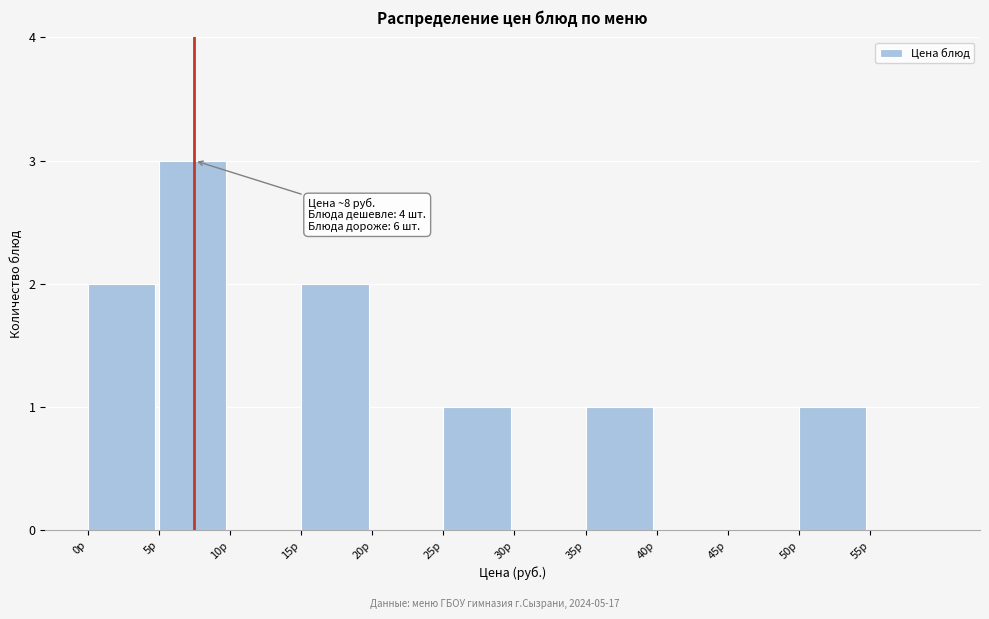

Over which range of the x-axis is the bar tallest?

5 to 10